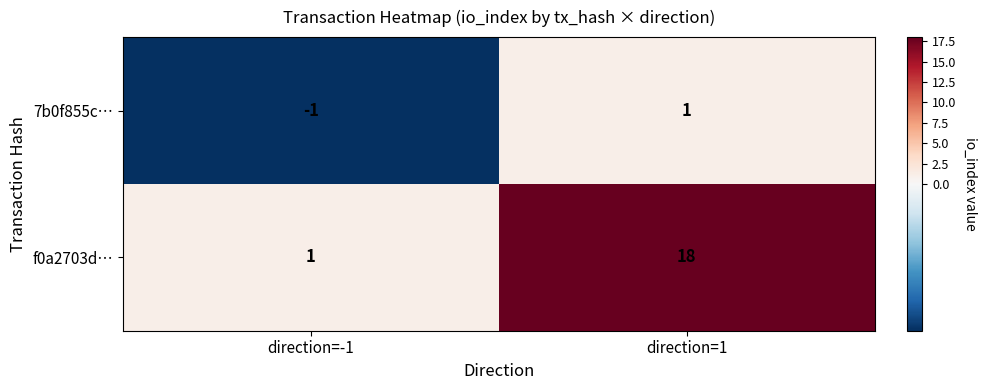

Rank the series at direction=1 from highest to lowest value.

f0a2703d…, 7b0f855c…